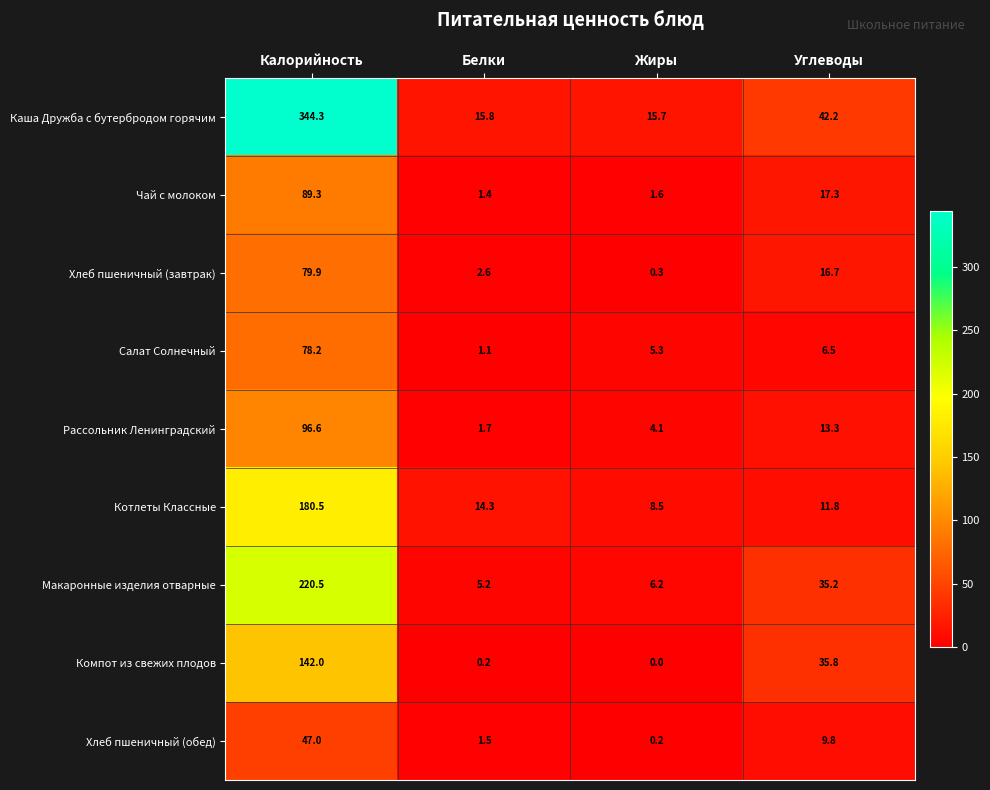

Is it true that Компот из свежих плодов equals 20.4 at Углеводы?

False